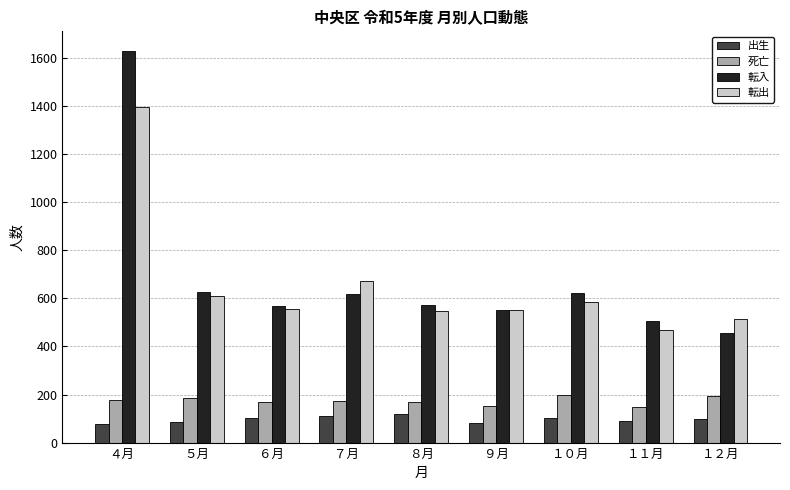

How many bars are there in total?

36